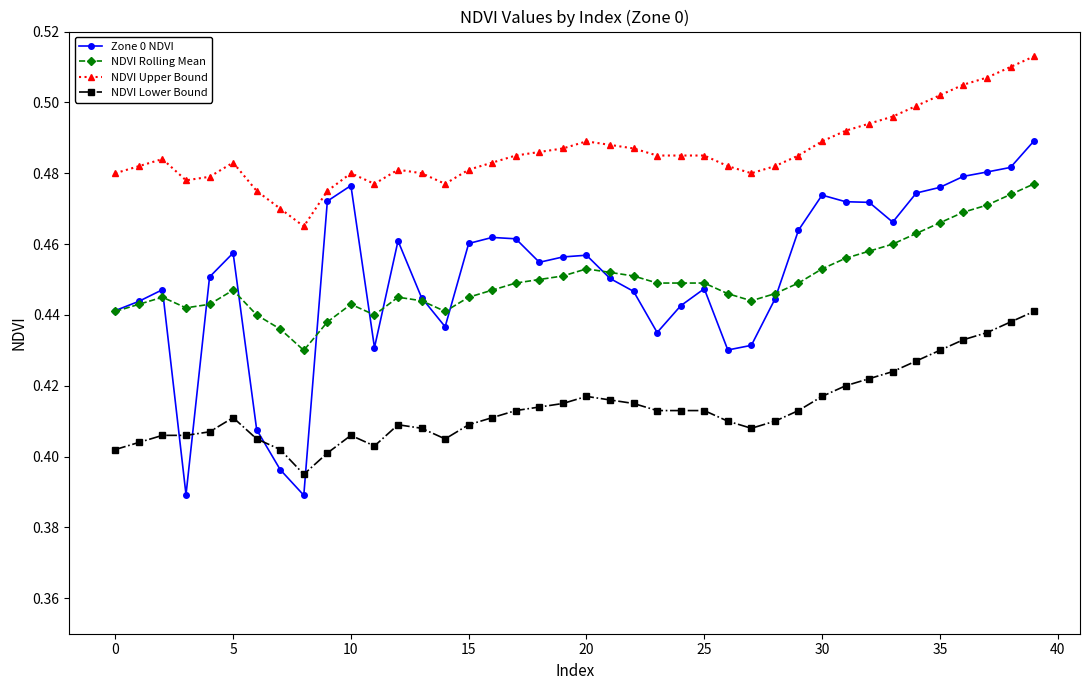

True or false: NDVI Rolling Mean and NDVI Upper Bound cross at least once.

False